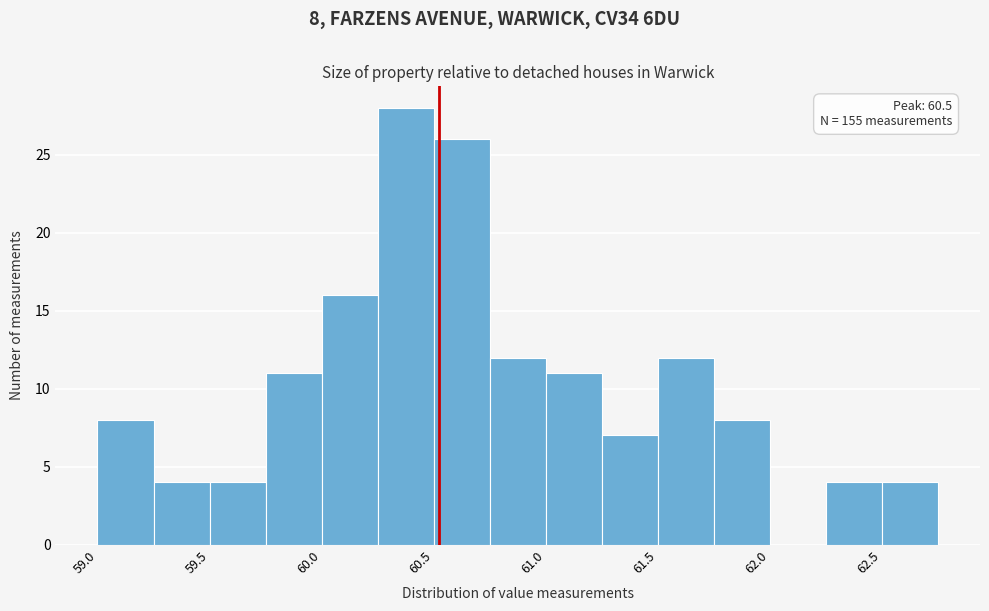

Around what value on the x-axis is the tallest bar? Give the approximate position of its centre, as read against the axis.

60.3